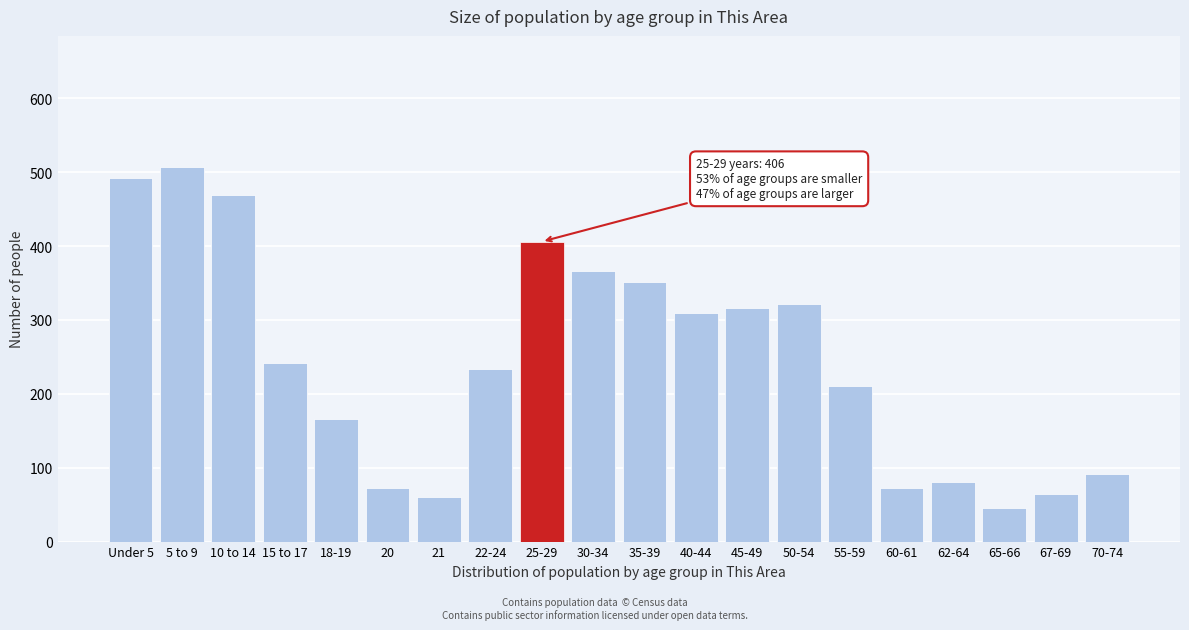

At which category does the chart reach its minimum across all series?

65-66